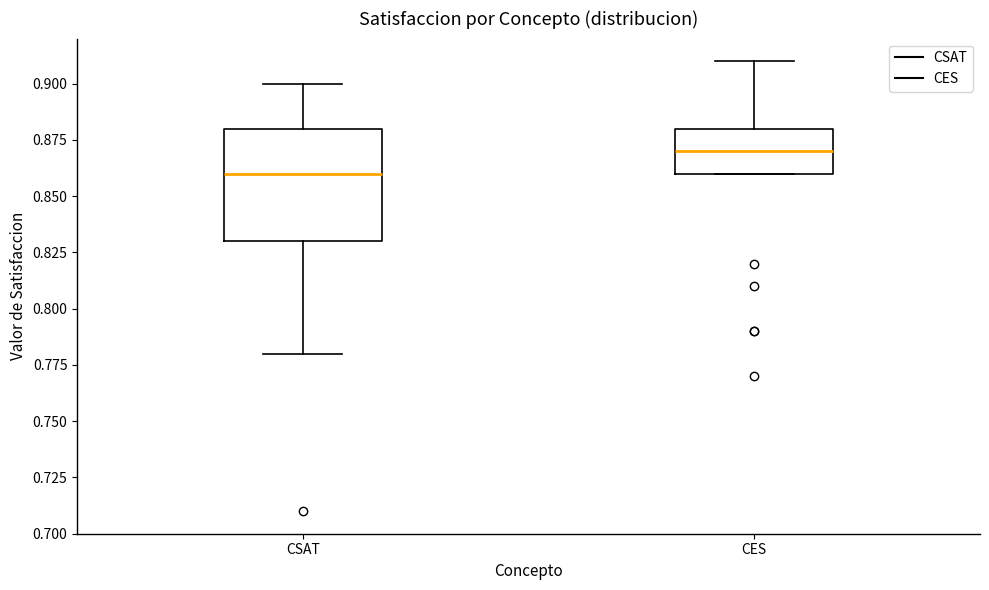

Reading left to right, read every box against the y-axis: the position of its median line, the range the box covers, and the ends of its whiskers. The values are not printed on the chart, so give them approximately, as read against the axis.

CSAT: median 0.86, box 0.83 to 0.88, whiskers 0.78 to 0.90
CES: median 0.87, box 0.86 to 0.88, whiskers 0.86 to 0.91